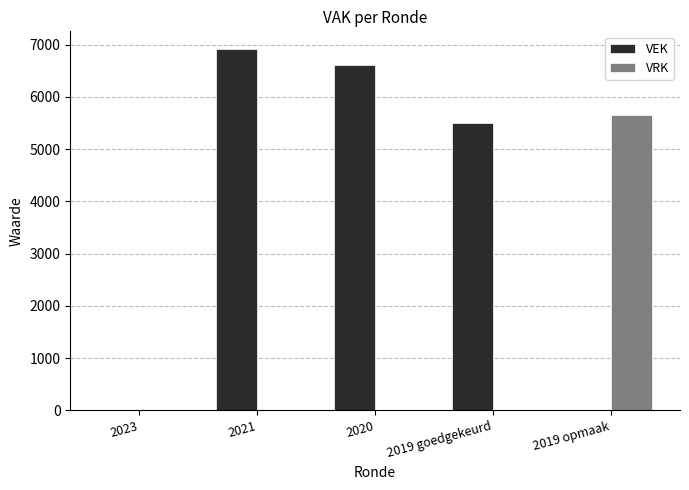

Between 2020 and 2019 opmaak, which series saw the biggest shift?

VEK